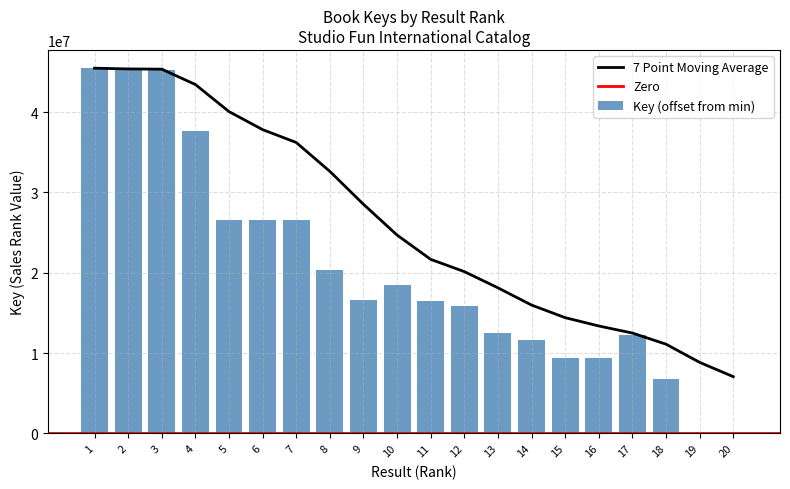

Reading right to left, list all the values displayed in this chart.

20=0	19=61865	18=6824992	17=12288051	16=9324110	15=9324072	14=11584501	13=12460738	12=15909455	11=16527950	10=18458200	9=16584105	8=20300236	7=26617802	6=26588674	5=26588791	4=37711720	3=45293359	2=45293318	1=45476948